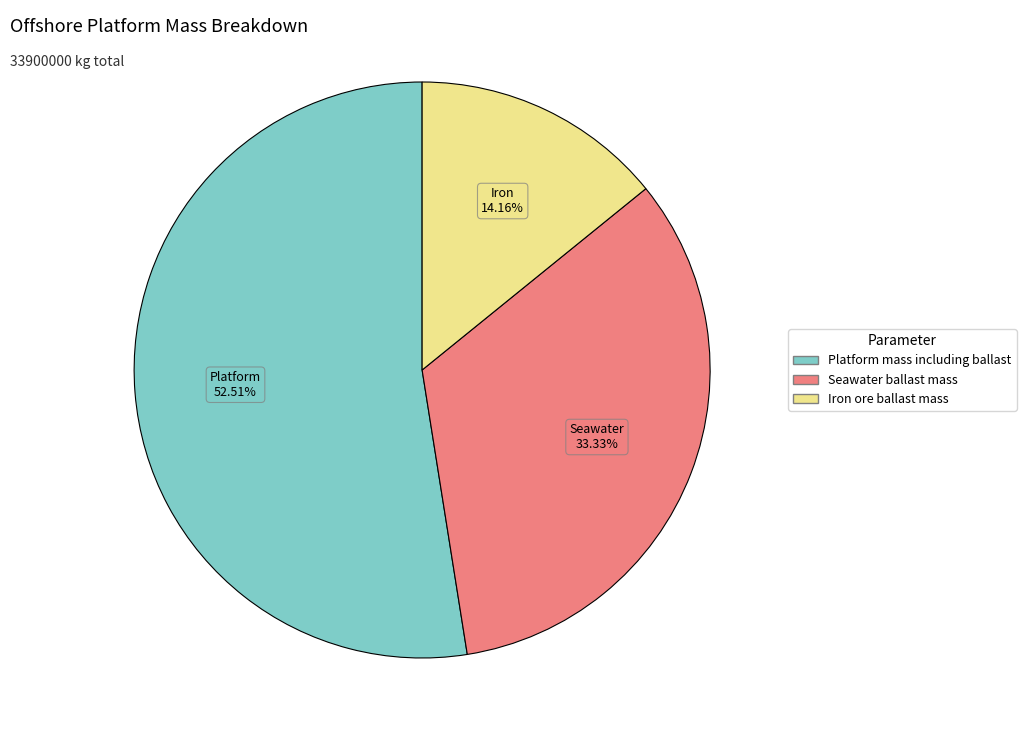

How many slices are in this pie chart?

3